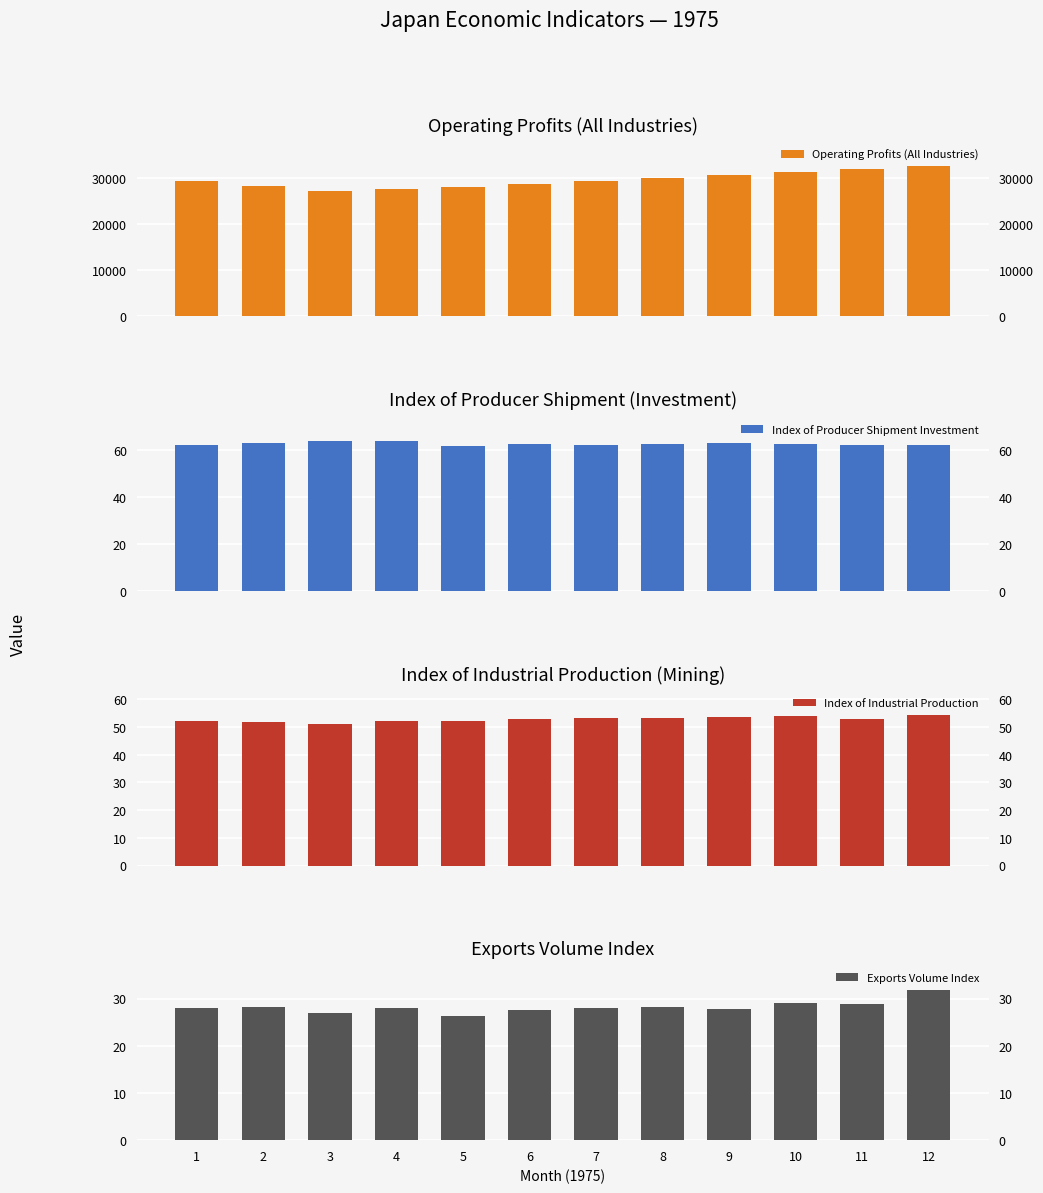

Which category has the highest value in the Index of Producer Shipment Investment series?

3